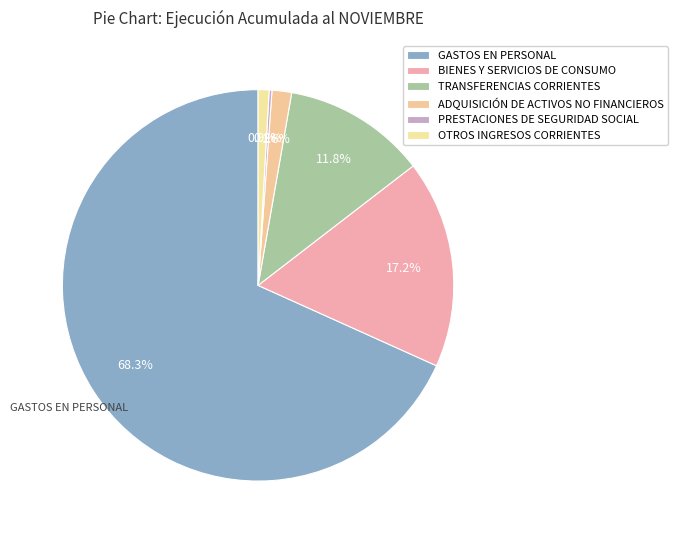

Is there any slice that represents more than half of the pie?

Yes